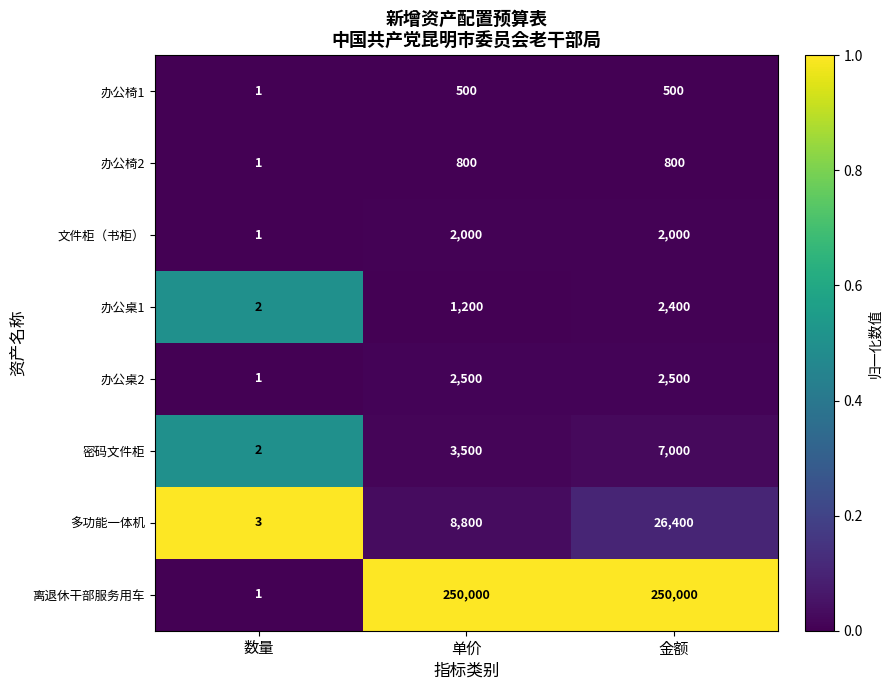

Reading left to right, transcribe all the data shown in this chart.

办公椅1: 1	500	500
办公椅2: 1	800	800
文件柜（书柜）: 1	2000	2000
办公桌1: 2	1200	2400
办公桌2: 1	2500	2500
密码文件柜: 2	3500	7000
多功能一体机: 3	8800	26400
离退休干部服务用车: 1	250000	250000